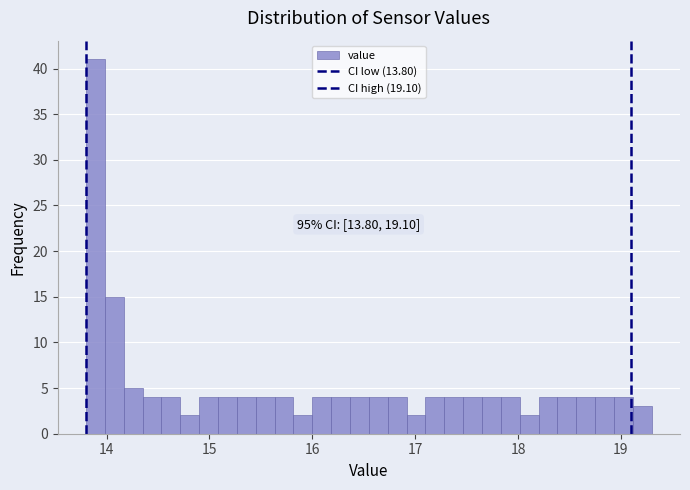

Read against the x-axis, roughly where is the centre of the tallest bar?

13.9